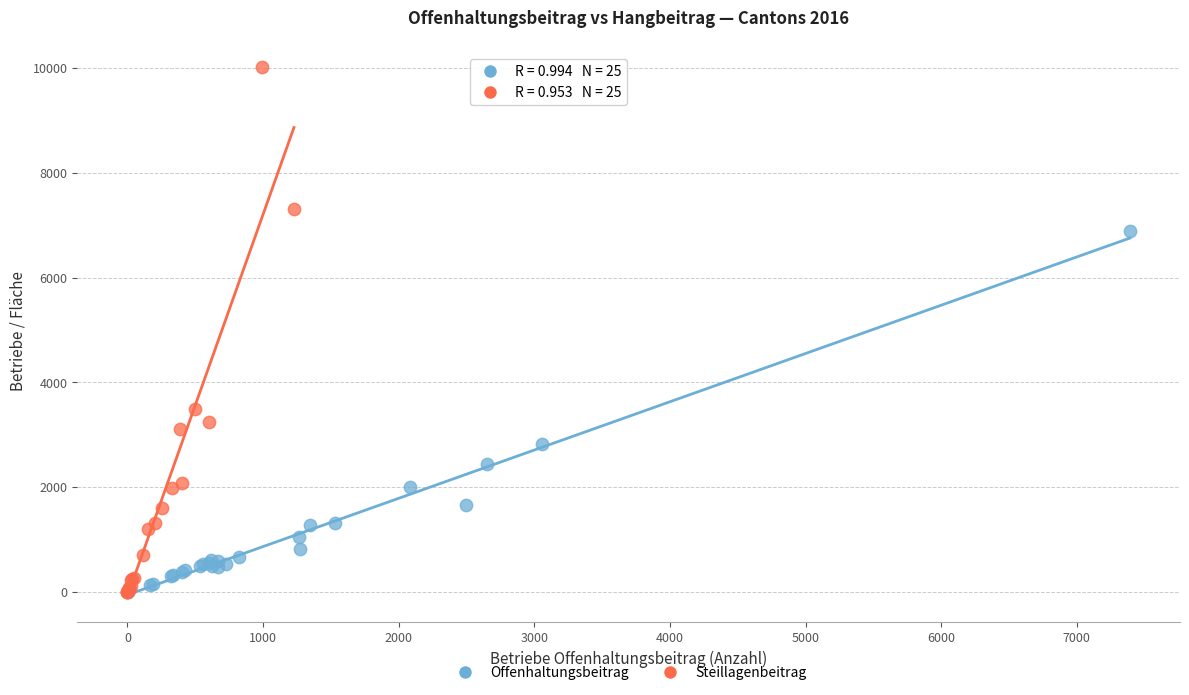

Which series contains the highest Y value?

Steillagenbeitrag